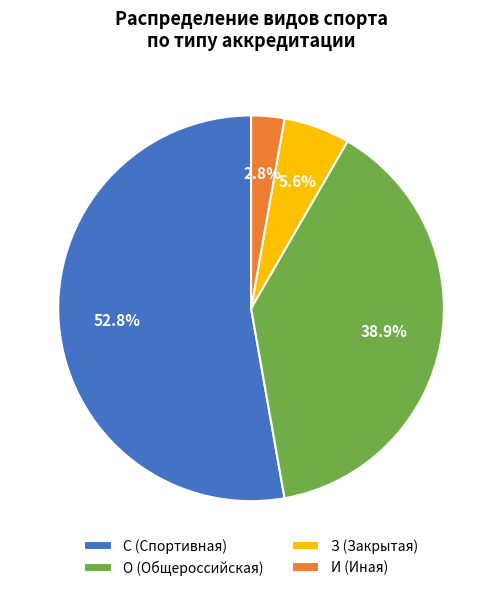

What is the total percentage of С and З?

58.3%